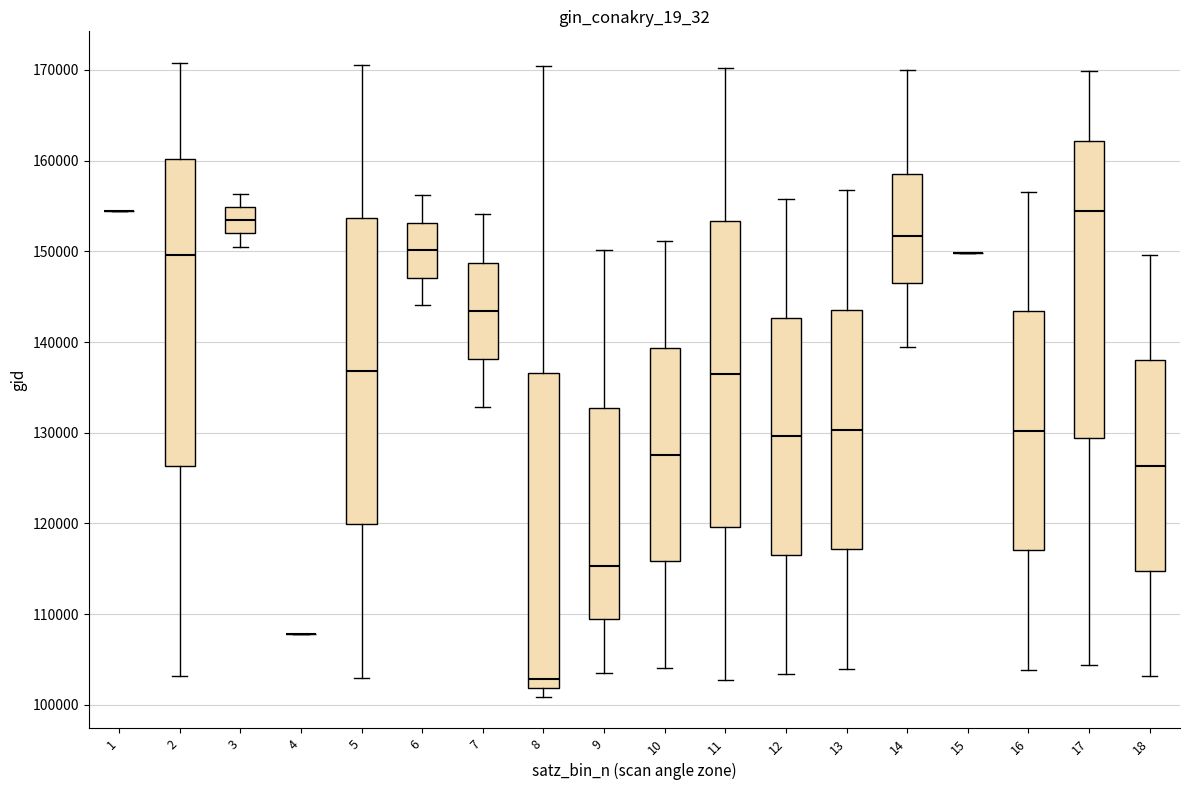

Where does the median line of the box at x = 8 sit on the y-axis? The values are not printed on the chart, so give them approximately, as read against the axis.

103000